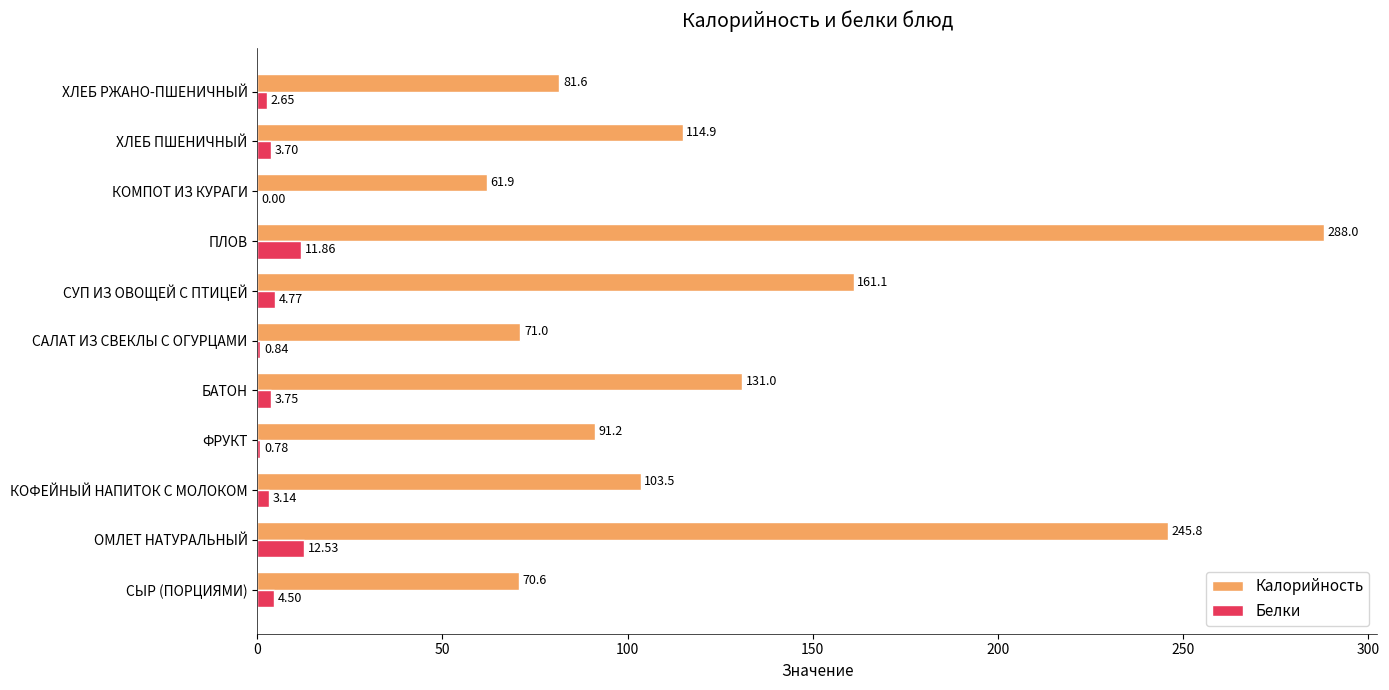

At which label is Калорийность closest to 174?

СУП ИЗ ОВОЩЕЙ С ПТИЦЕЙ